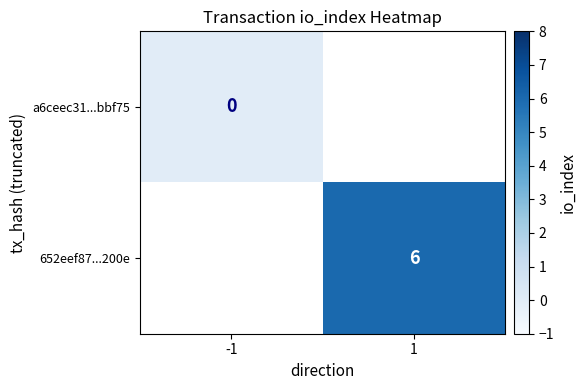

True or false: 652eef87...200e has a value of 6 at 1.

True